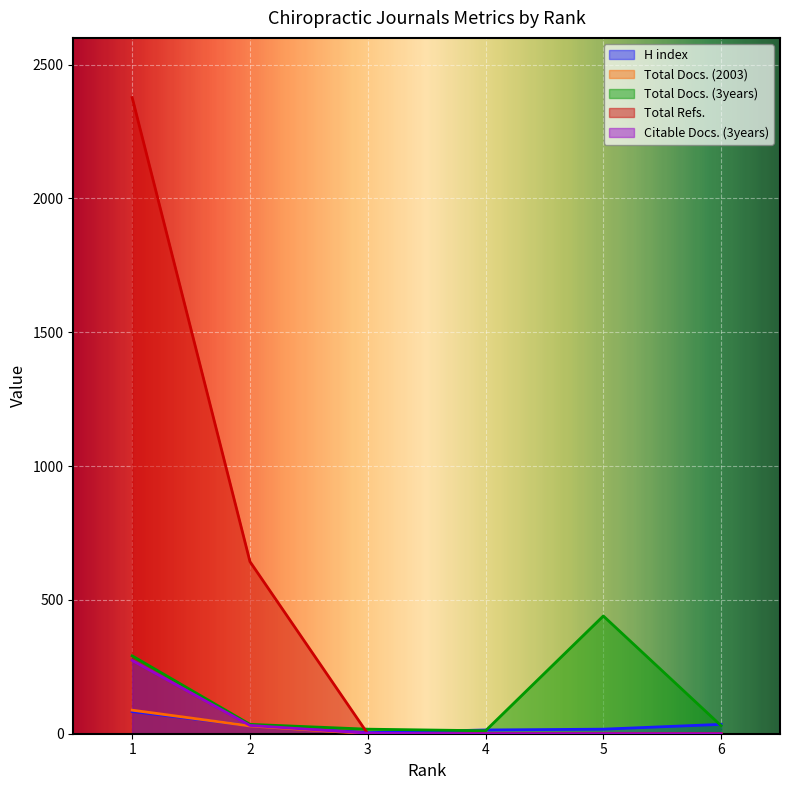

Rank the series at 2 from lowest to highest value.

Total Docs. (2003), H index, Citable Docs. (3years), Total Docs. (3years), Total Refs.